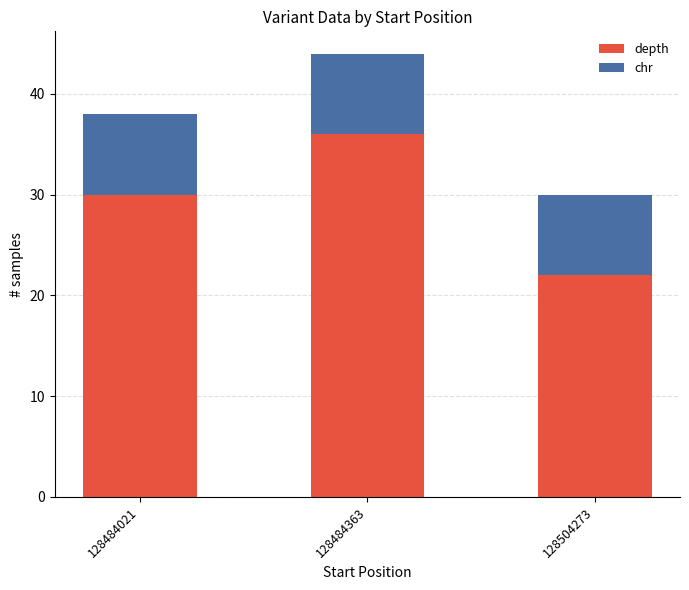

List the labels in order of depth value, largest first.

128484363, 128484021, 128504273